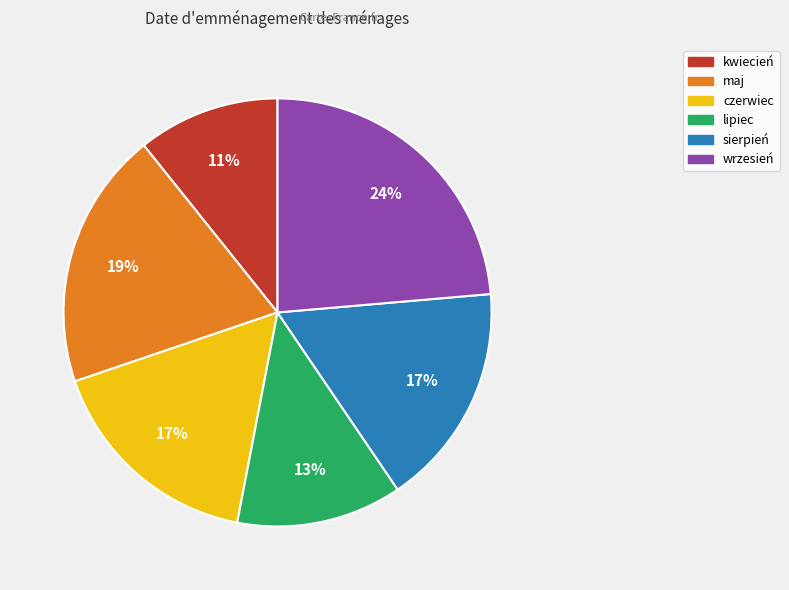

Between sierpień and kwiecień, which is larger?

sierpień